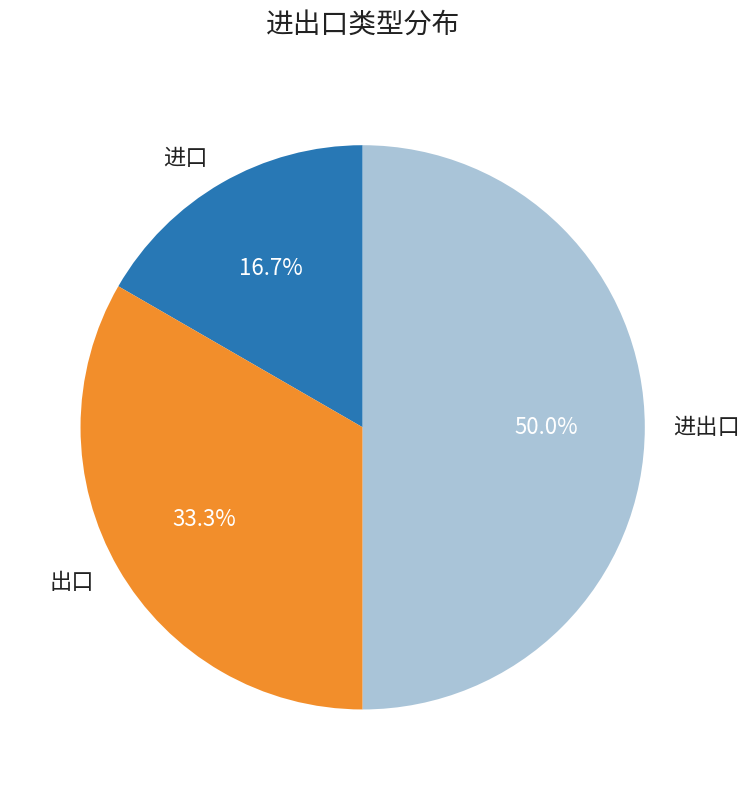

Is it true that 进口 is 17% of the pie?

True